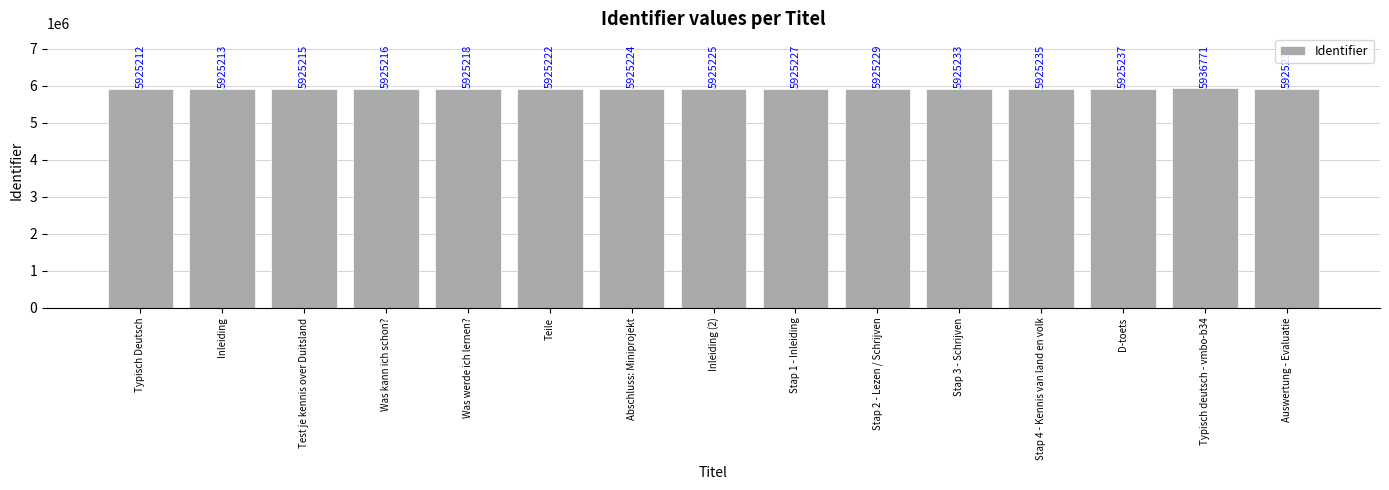

How many bars are there in total?

15